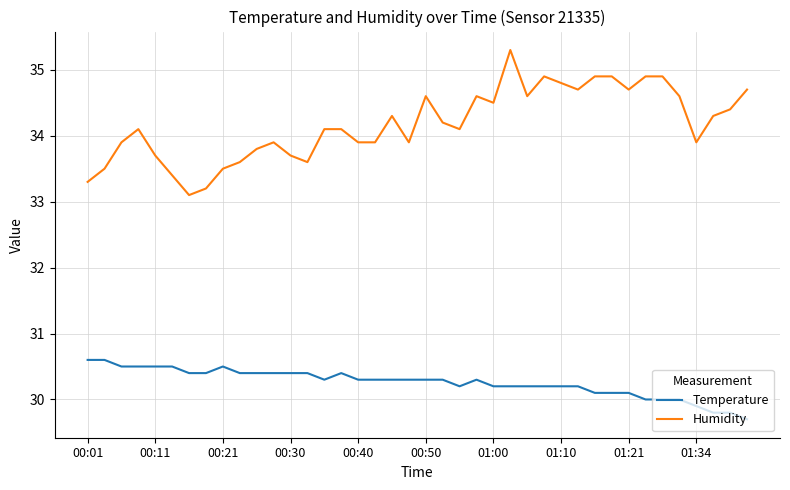

True or false: Humidity and Temperature cross at least once.

False